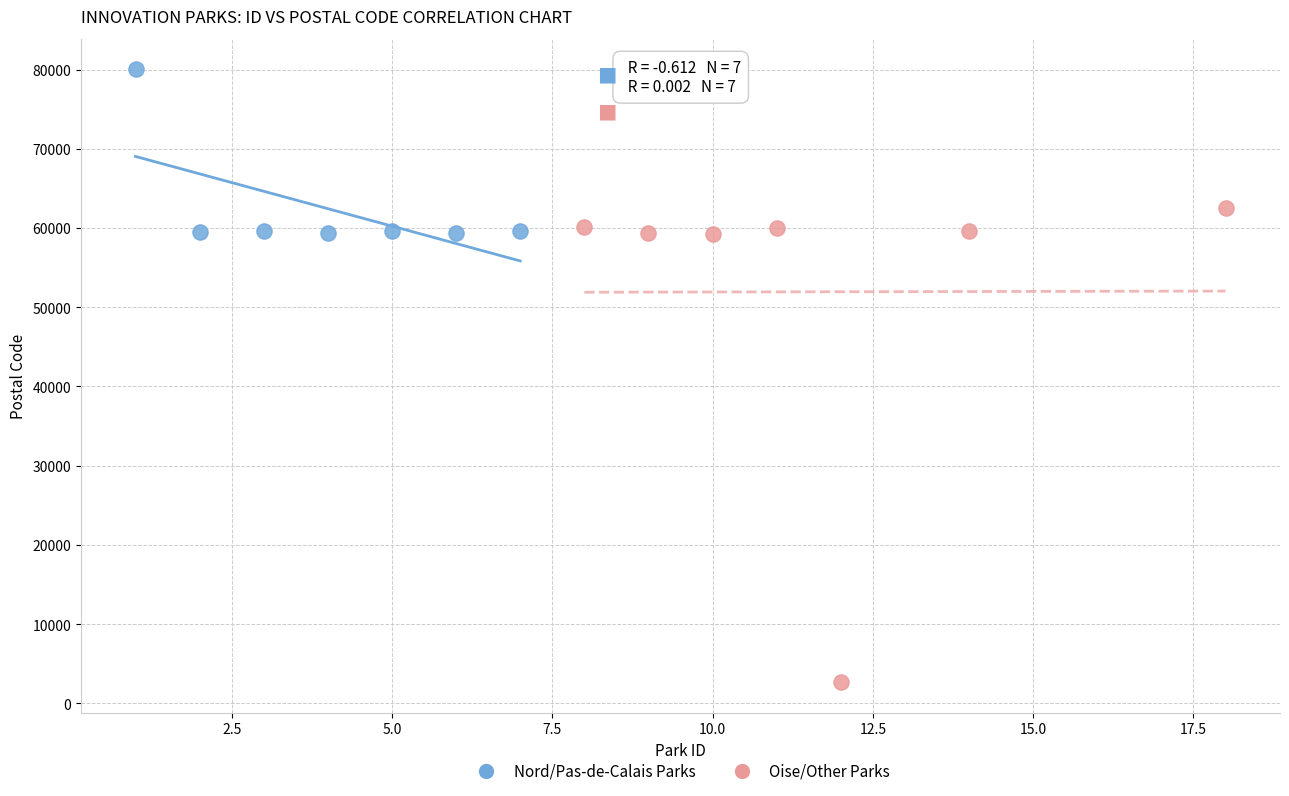

Which series reaches the minimum Y coordinate?

Oise/Other Parks